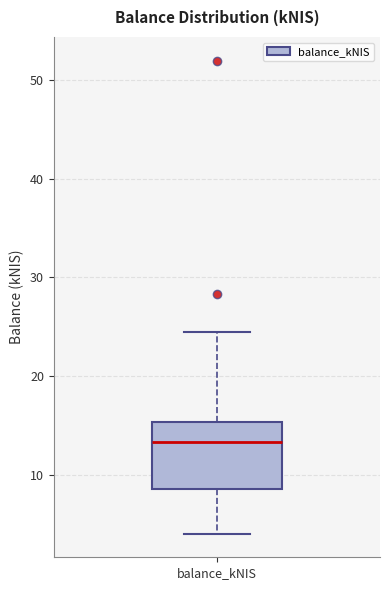

Read this box plot against the y-axis: the position of the median line, the range covered by the box, and the ends of both whiskers. The values are not printed on the chart, so give them approximately, as read against the axis.

median 13, box 9 to 15, whiskers 4 to 24